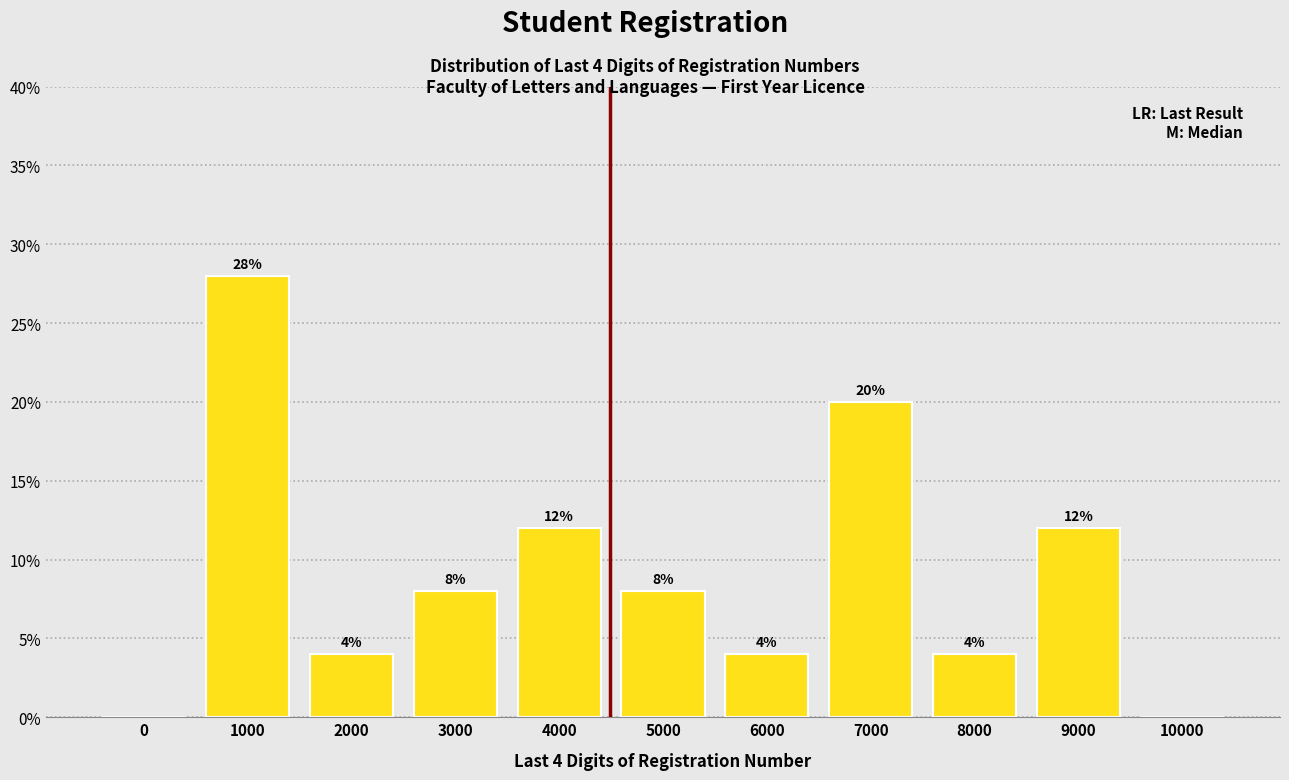

Reading left to right, extract all data points from this chart.

0=0.0	1000=28.0	2000=4.0	3000=8.0	4000=12.0	5000=8.0	6000=4.0	7000=20.0	8000=4.0	9000=12.0	10000=0.0